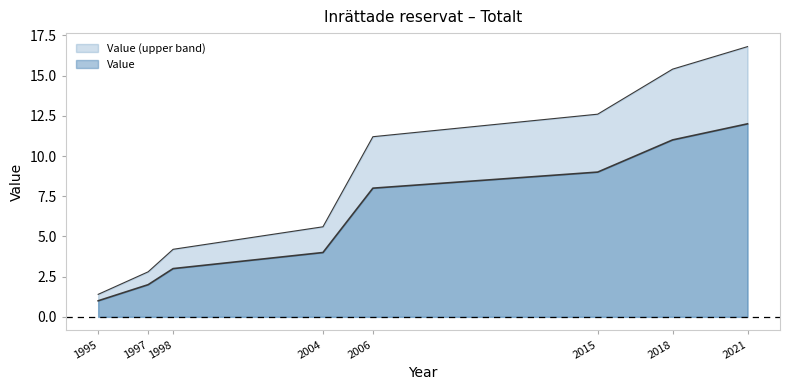

True or false: the data shows 18 at 2018.

False